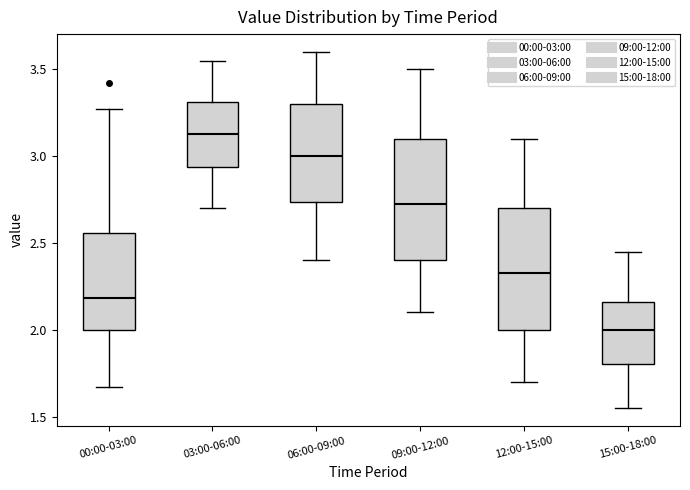

Which box has the highest median line?

03:00-06:00